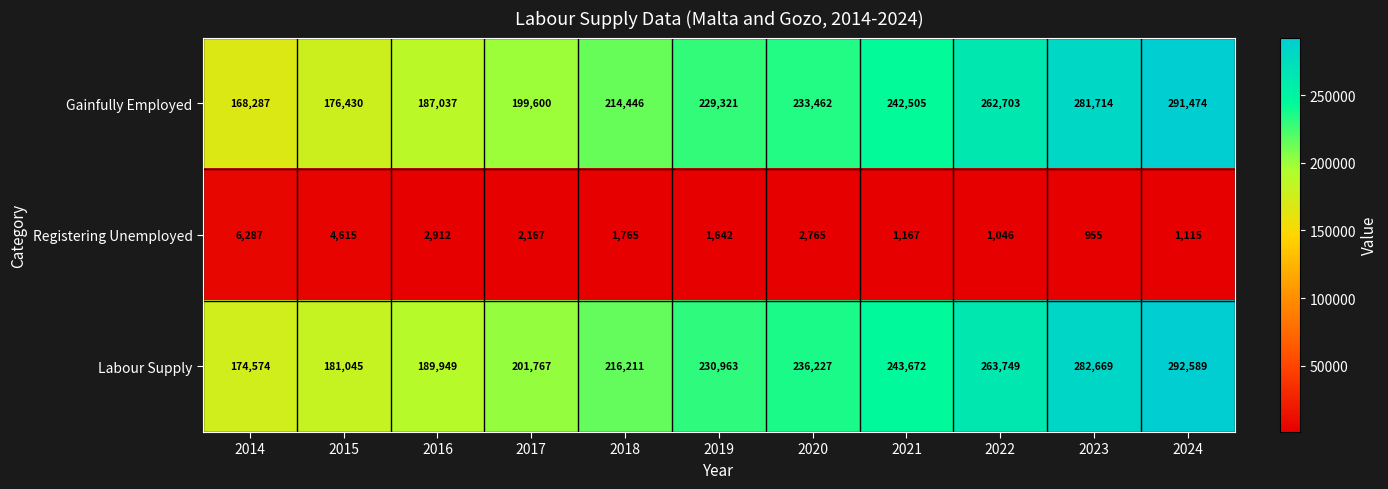

Is it true that Registering Unemployed equals 519 at 2022?

False